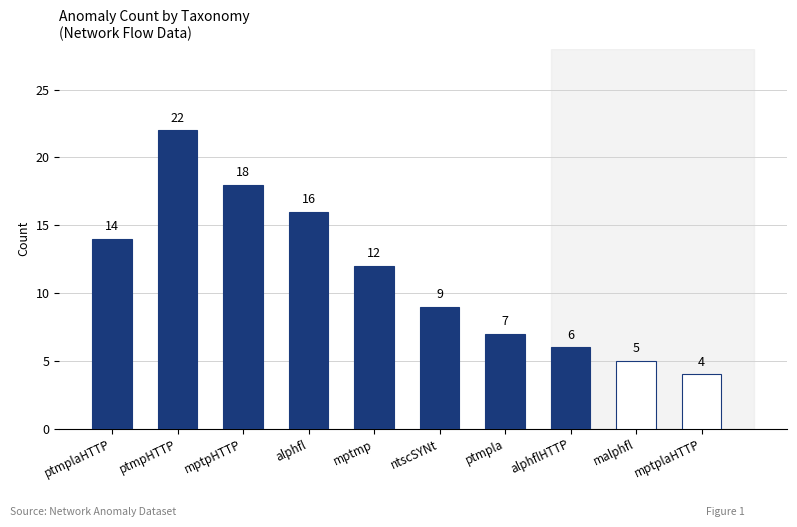

Which label corresponds to the largest value in the chart?

ptmpHTTP